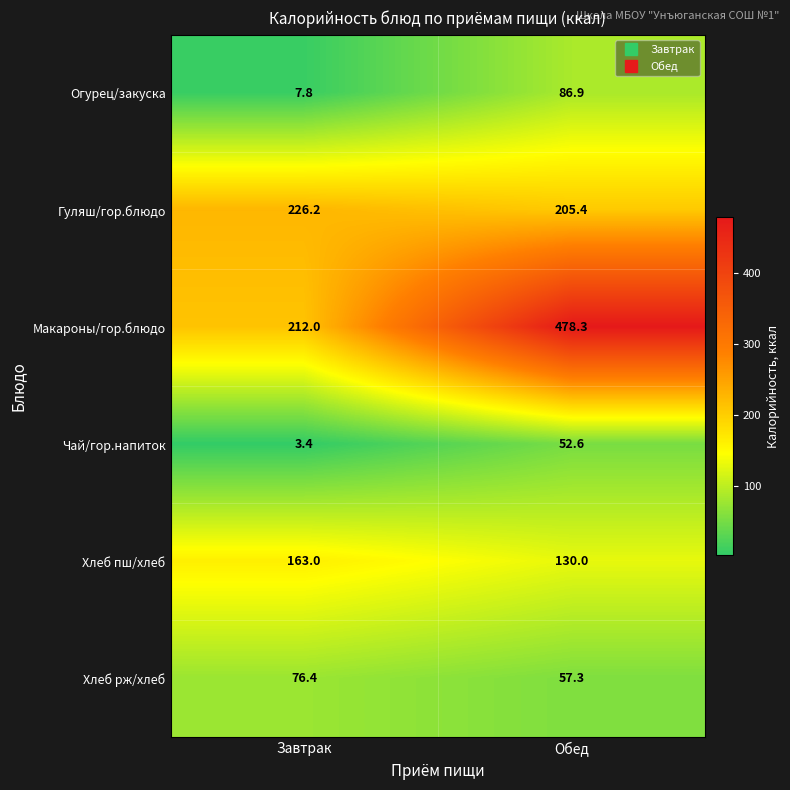

The value of Хлеб рж/хлеб at Завтрак is 109.7. True or false?

False